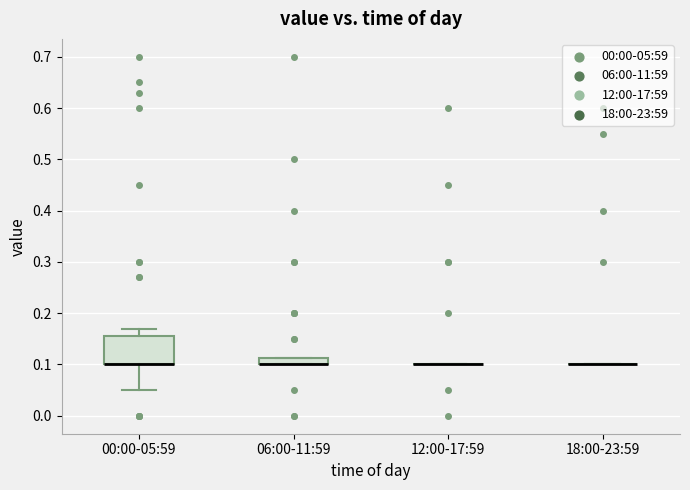

Comparing the boxes themselves (not the whiskers), which one is the tallest?

00:00-05:59